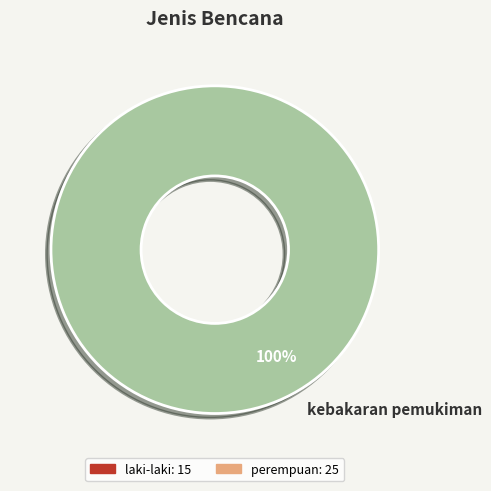

Is it true that kebakaran pemukiman is 100% of the pie?

True